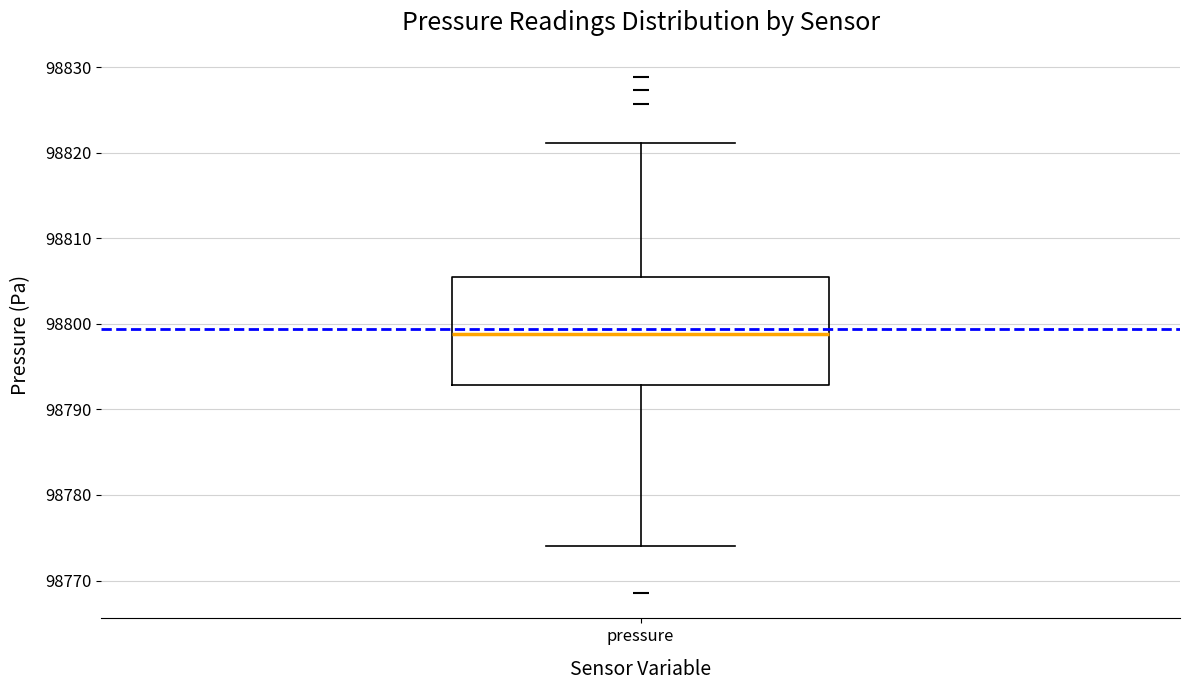

Where is the upper edge of the box for pressure on the y-axis? The values are not printed on the chart, so give them approximately, as read against the axis.

98805